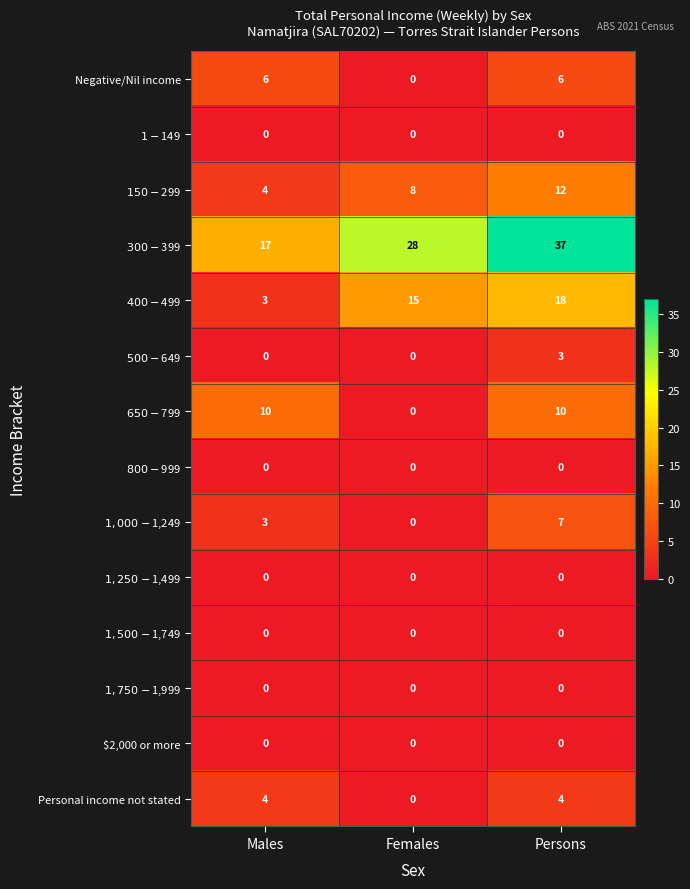

What is the spread (max minus min) of values at Persons?

37